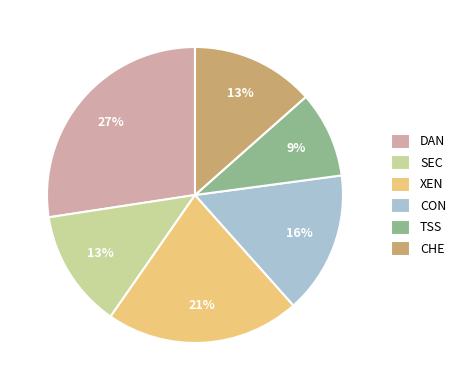

Is it true that CHE is 13% of the pie?

True